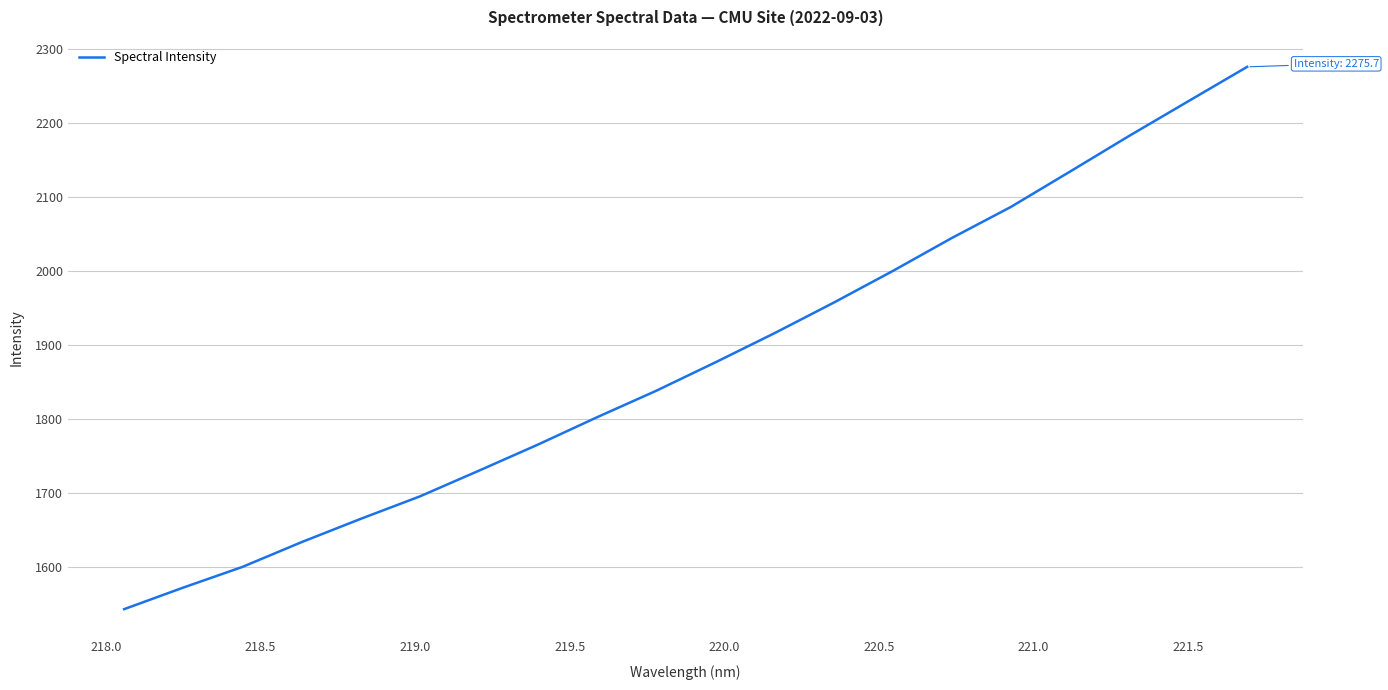

What is the maximum value shown in the chart?

2275.7